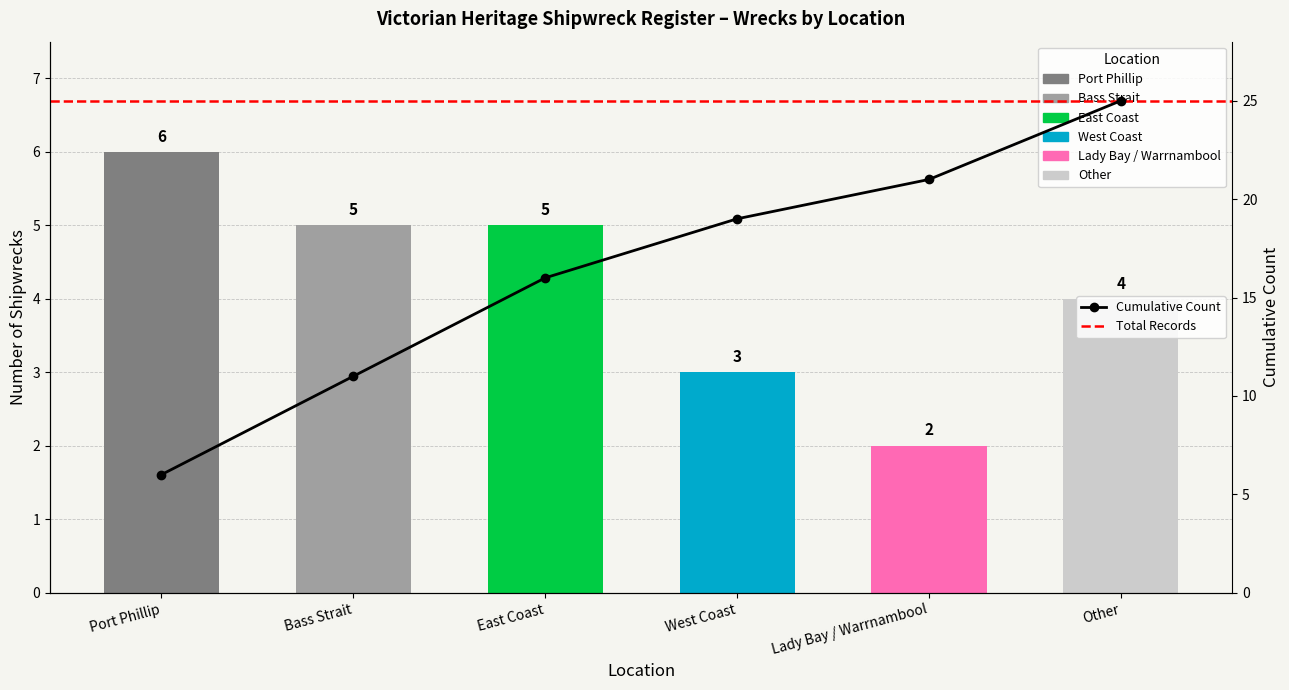

What is the sum of the values at Port Phillip and West Coast?

9